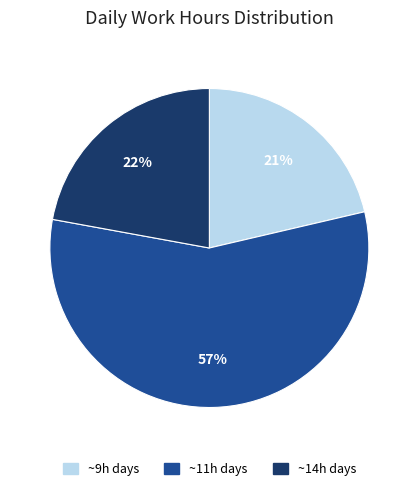

To the nearest percent, what is the average slice percentage?

33%